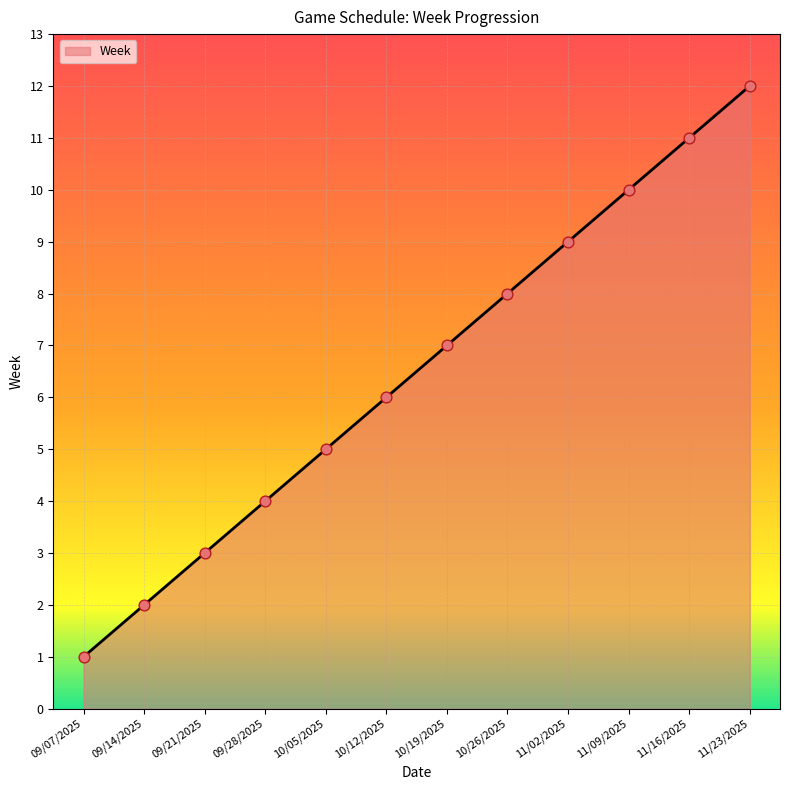

Between 11/09/2025 and 11/02/2025, which is larger?

11/09/2025